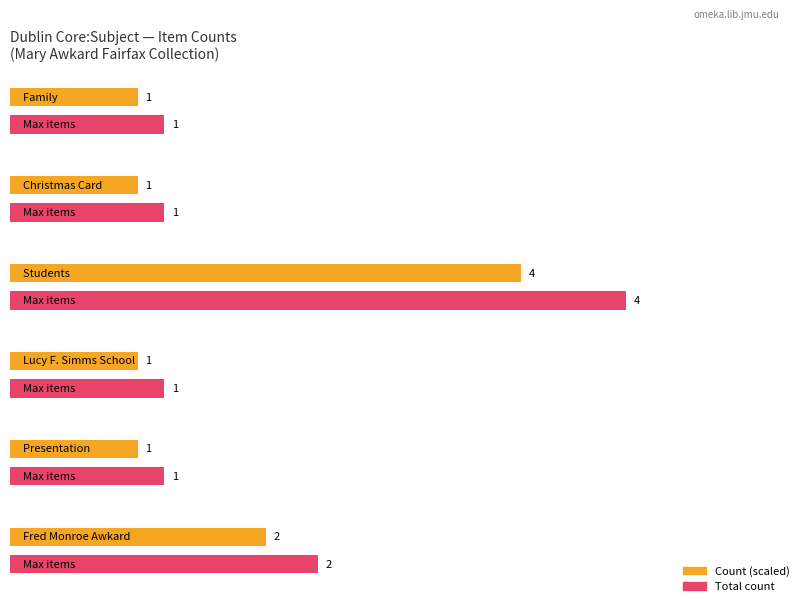

True or false: the data shows 1614 at Presentation.

False